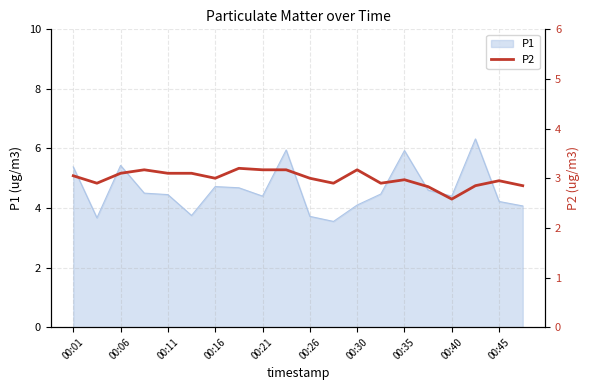

True or false: there are more than 2 points higher than both neighbors.

True